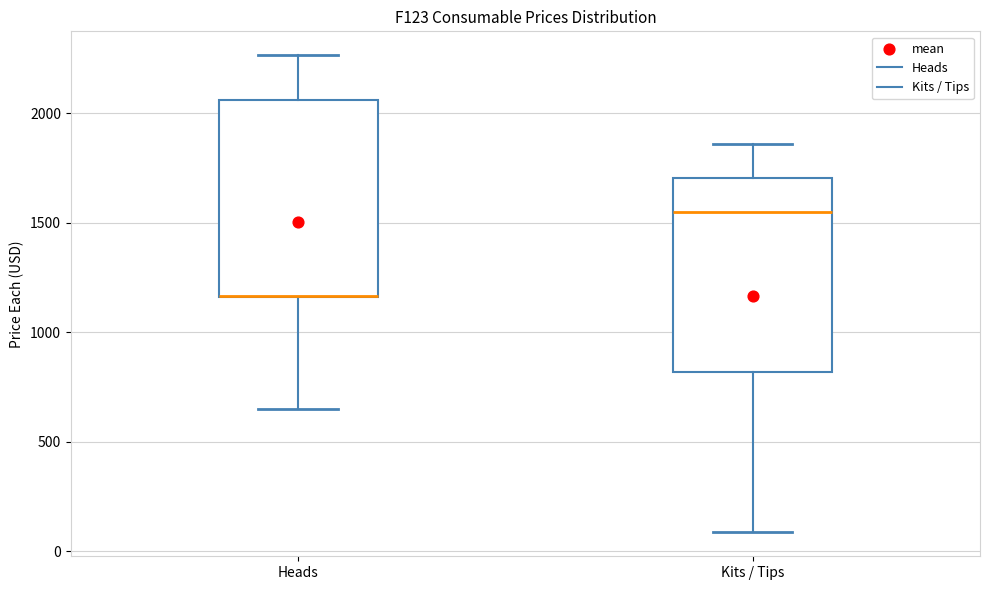

Reading left to right, transcribe this box plot: for each box, give where its median line is, the range the box spans, and where its two whiskers end, as read against the y-axis. The values are not printed on the chart, so give them approximately, as read against the axis.

Heads: median 1150 (drawn on the box's lower edge), box 1150 to 2050, whiskers 650 to 2250
Kits / Tips: median 1550, box 800 to 1700, whiskers 100 to 1850